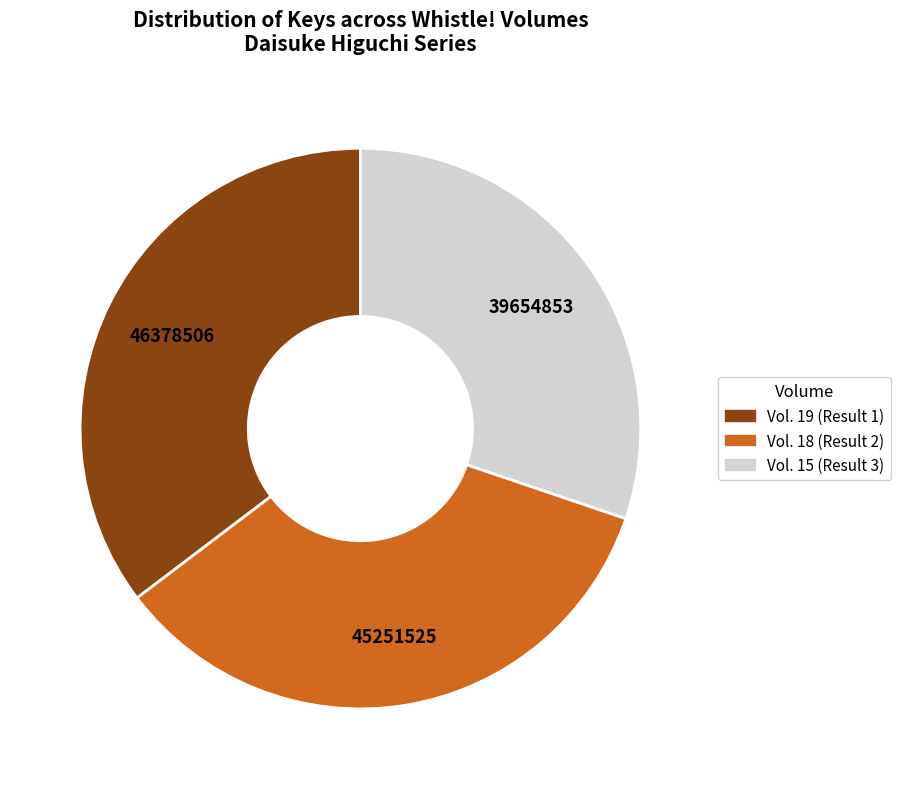

Count the number of slices in the pie.

3